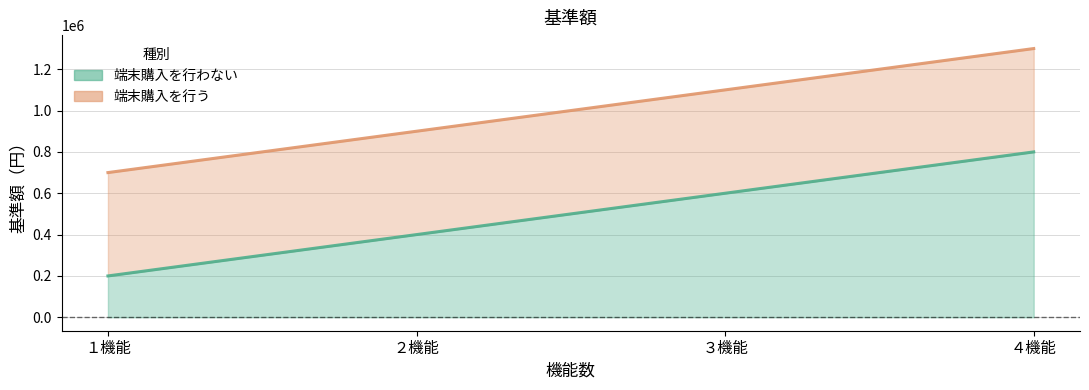

At how many categories does at least one series exceed 861666?

3